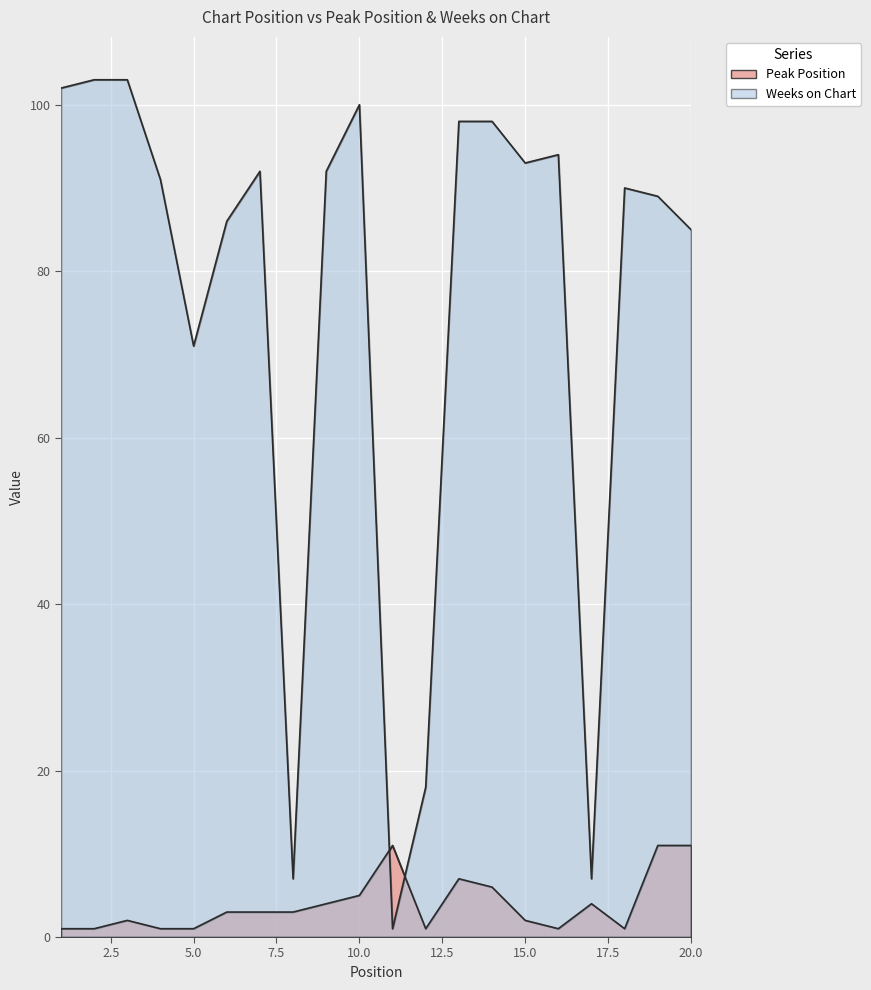

Is the value of Peak Position at 3 greater than the value of Weeks on Chart at 17?

No